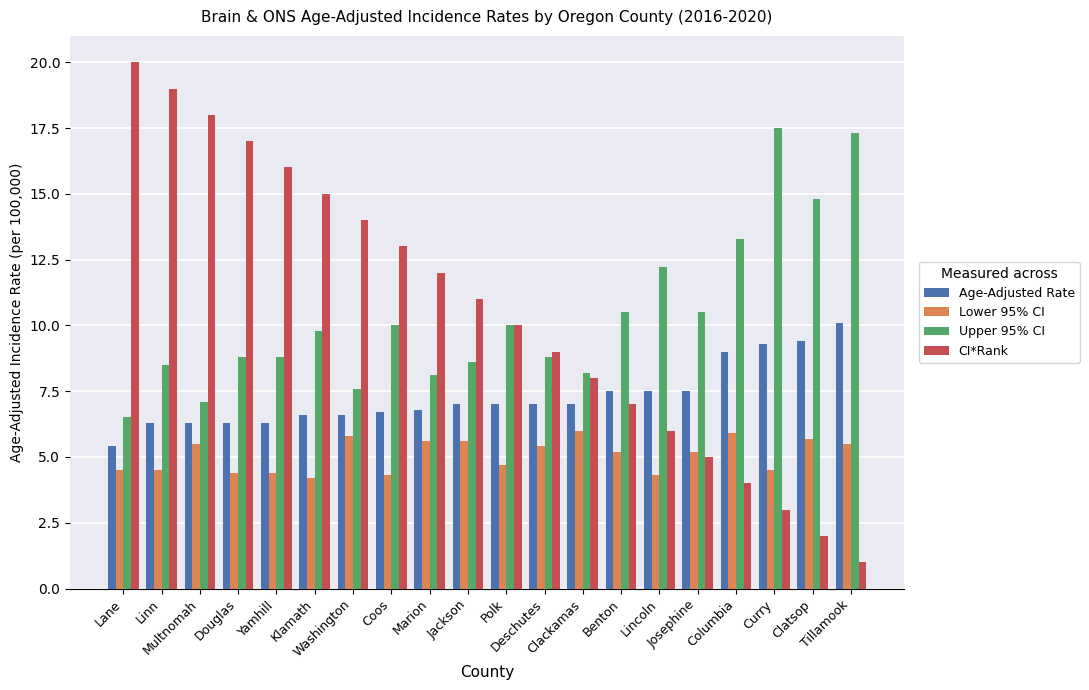

The value of Upper 95% CI at Josephine is 10.5. True or false?

True